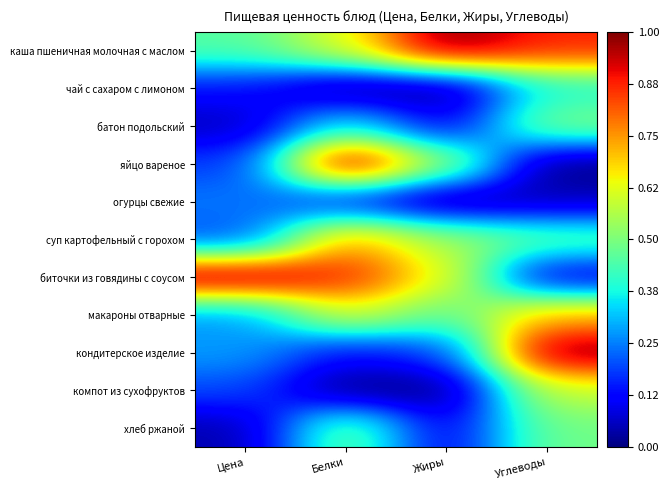

Which series has the largest total across all categories?

каша пшеничная молочная с маслом